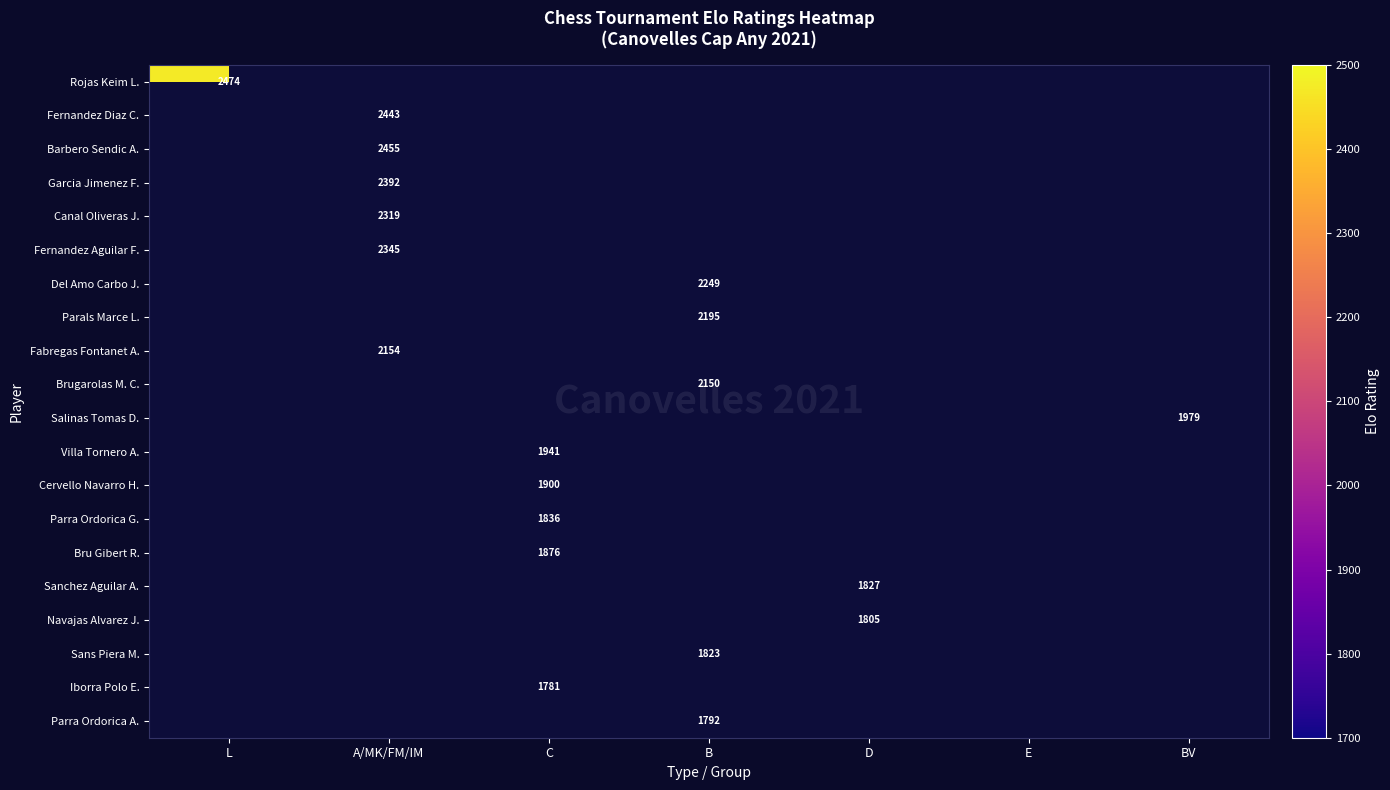

Which category has the lowest value across all series?

C